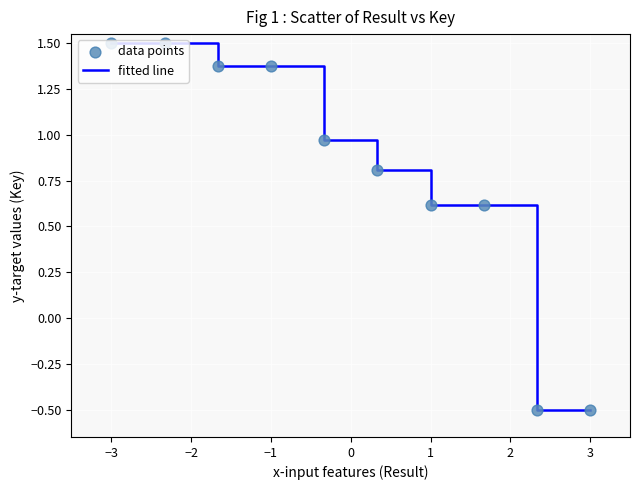

What is the greatest value displayed?

1.5